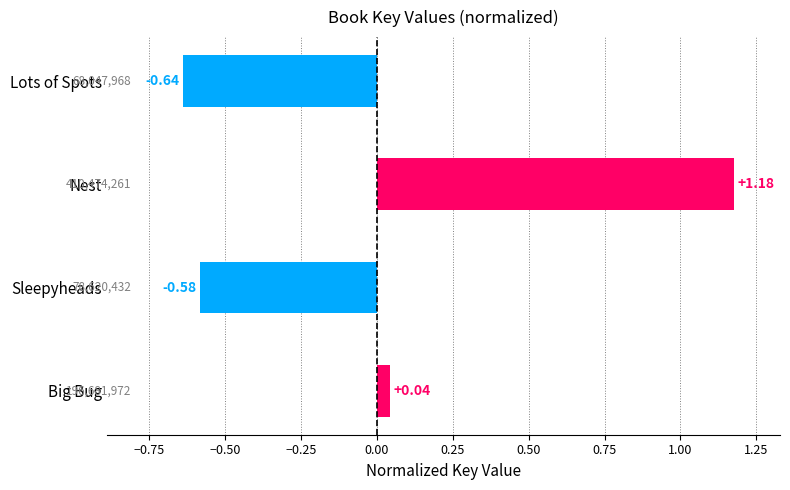

Between Nest and Lots of Spots, which is larger?

Nest